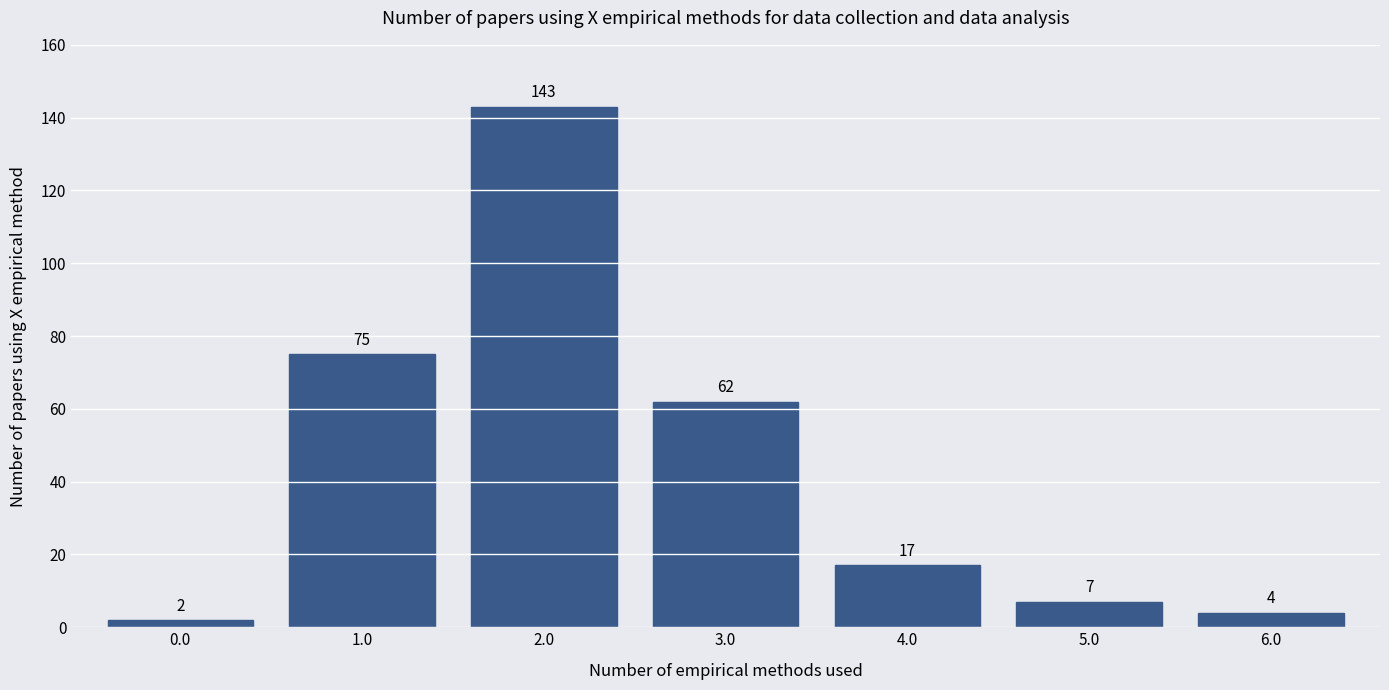

Reading right to left, transcribe all the data shown in this chart.

4	7	17	62	143	75	2